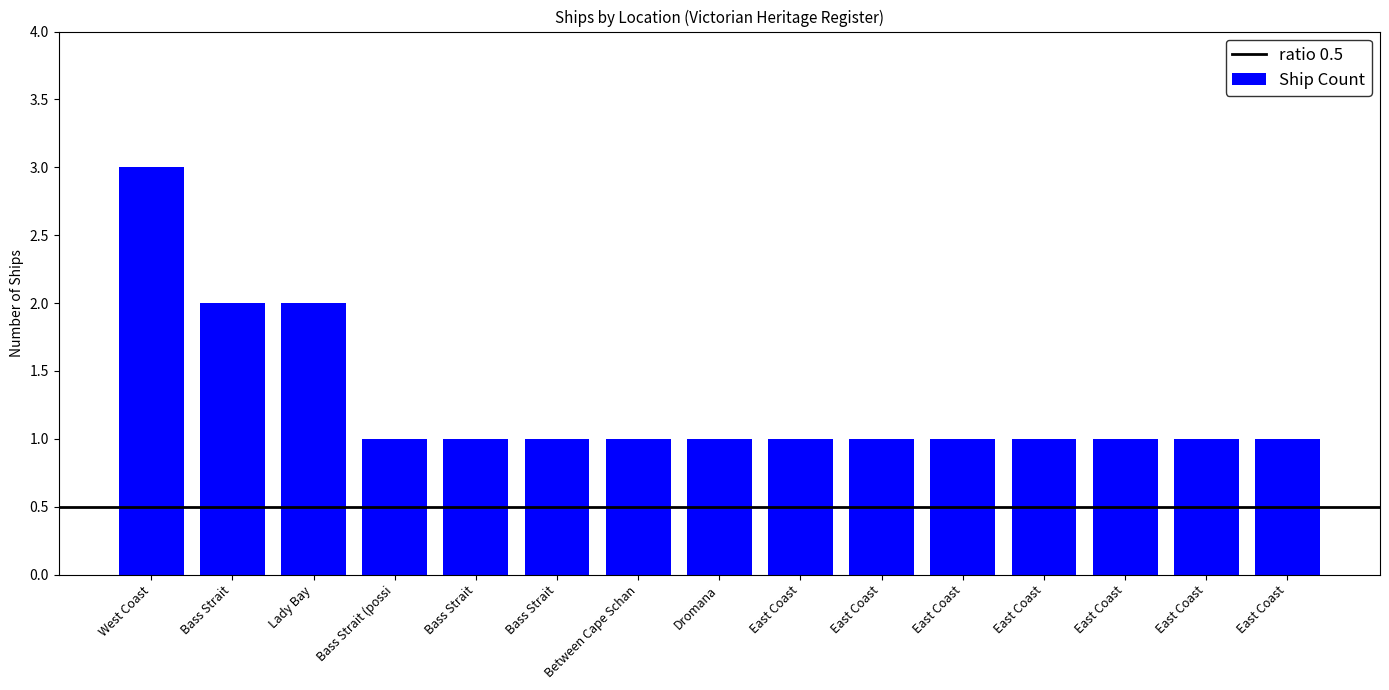

How many distinct data groups are displayed?

1